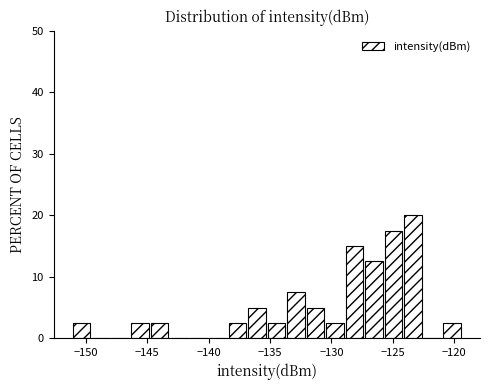

Read against the x-axis, roughly where is the centre of the tallest bar?

-123.5